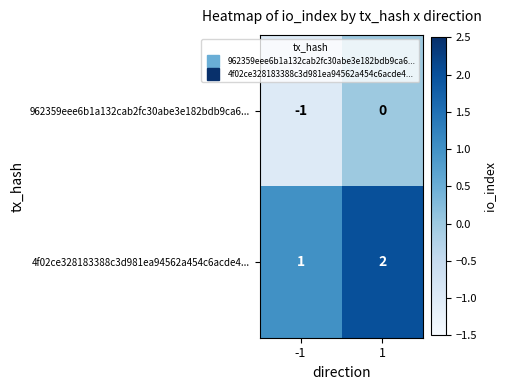

What is the sum of the 4f02ce328183388c3d981ea94562a454c6acde4... values at 1 and -1?

3